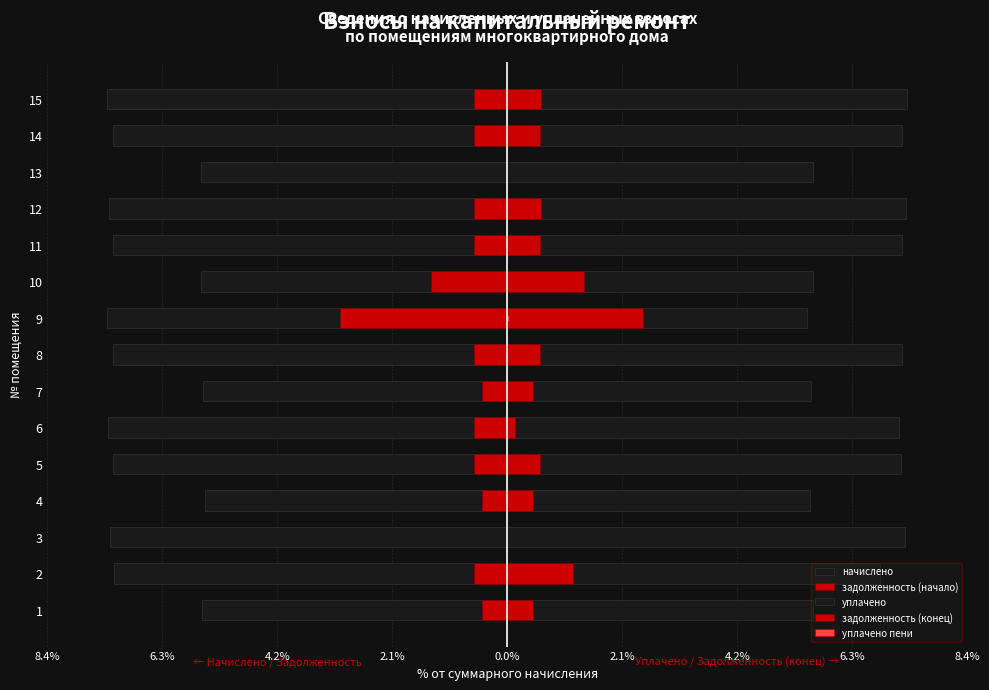

List the series in order of their peak value, lowest first.

начислено, задолженность (начало), уплачено пени, задолженность (конец), уплачено